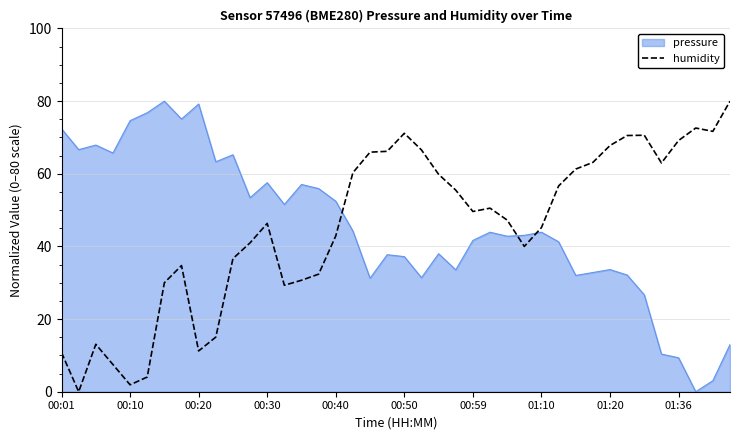

What is the difference between the maximum and minimum values in the humidity series?

80.0